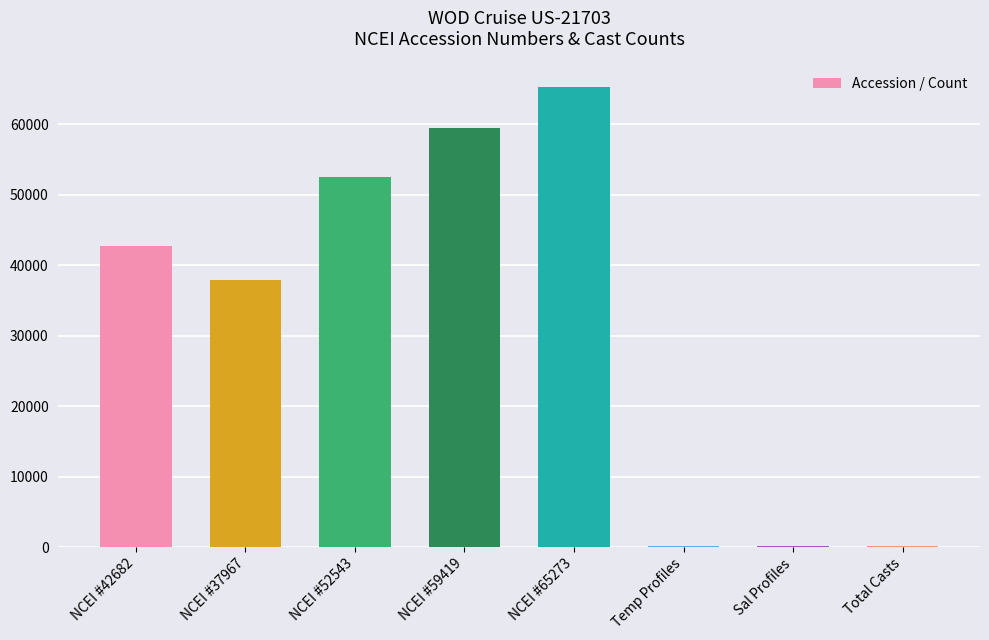

At which label is the value closest to 32719?

NCEI #37967